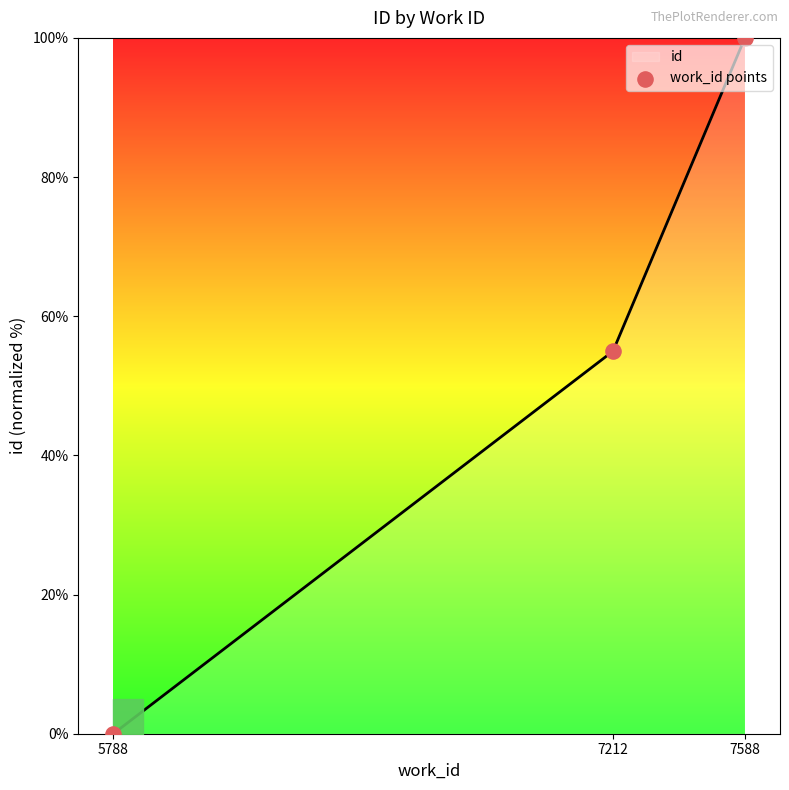

What is the change in value from 7212 to 7588?

+45.0